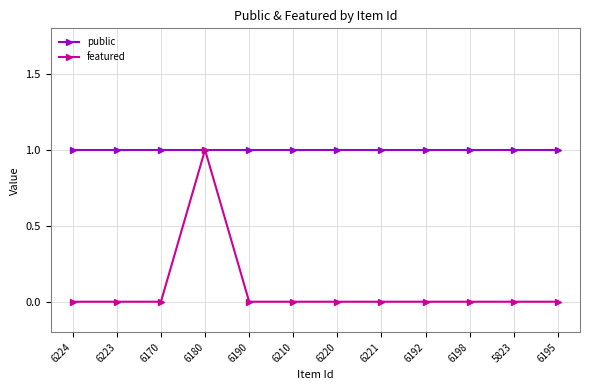

True or false: public has a value of 1 at 6224.

True